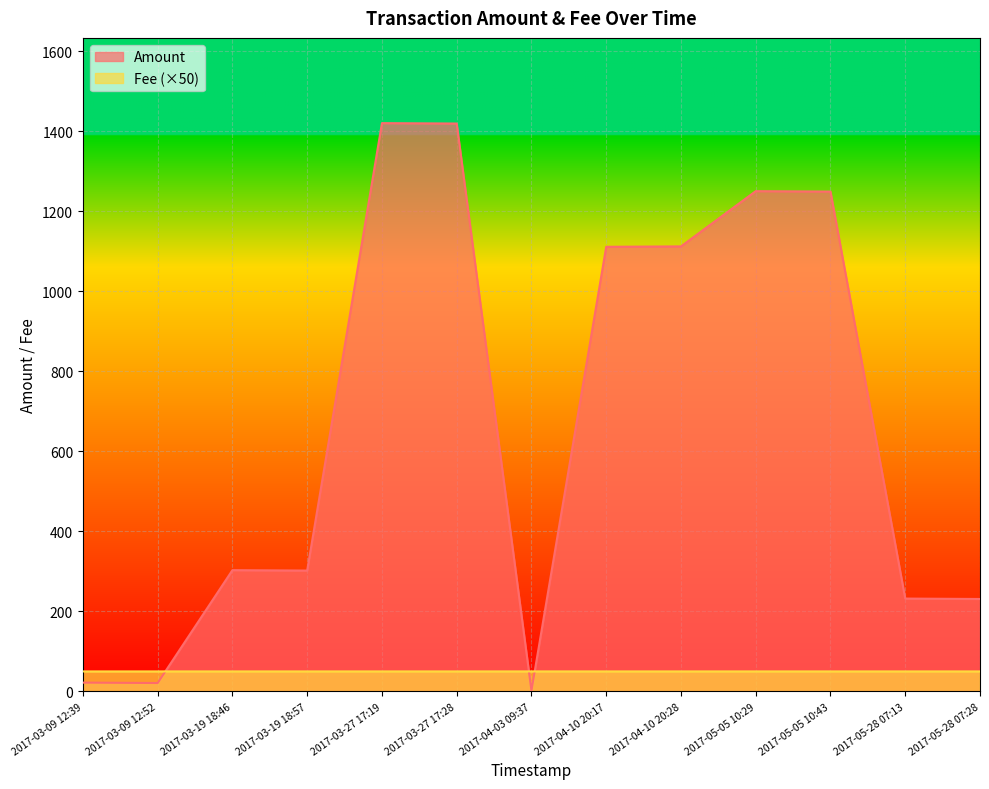

True or false: Fee and Amount intersect in this chart.

True